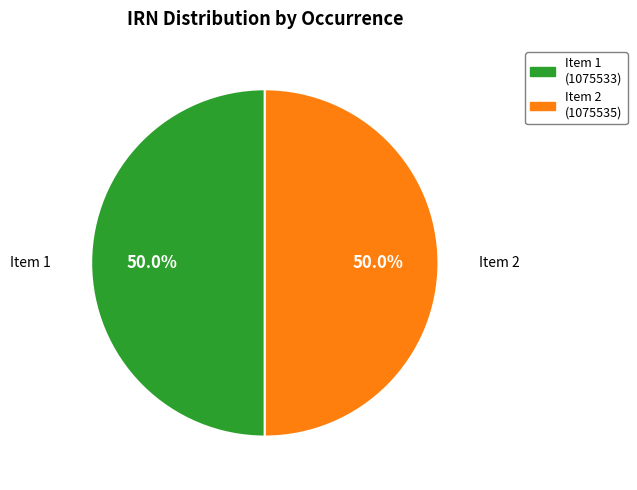

How many segments does this pie chart have?

2